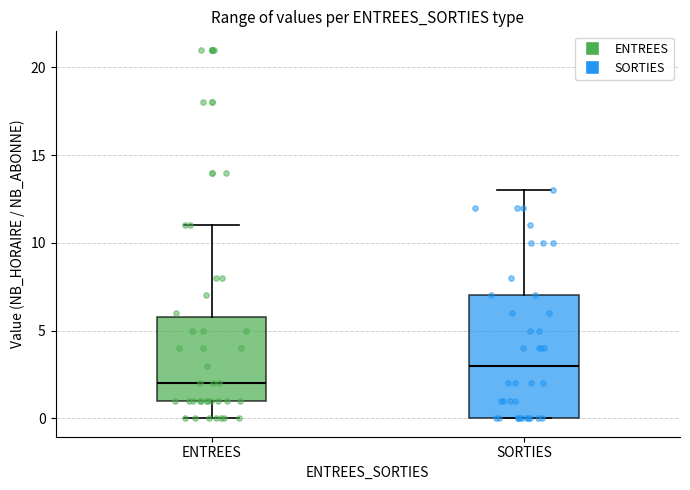

Which box has the highest median line?

SORTIES